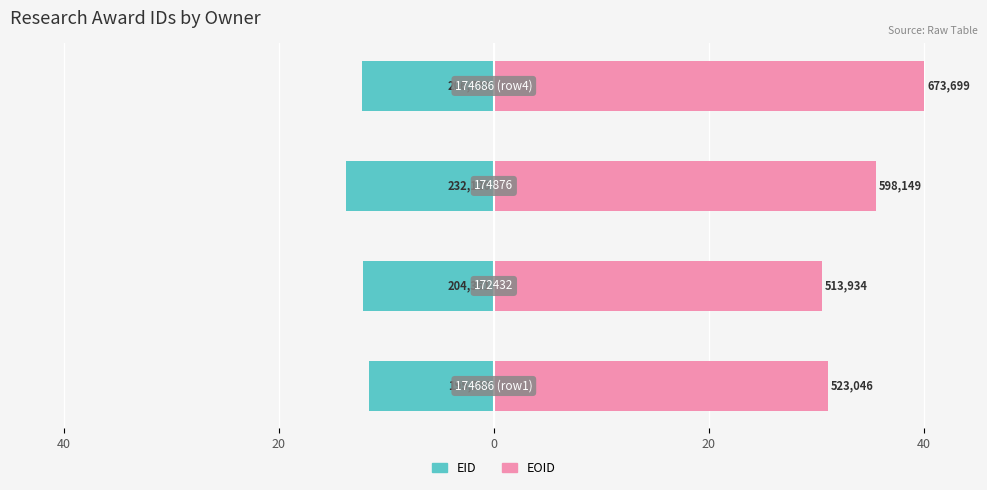

What is the approximate value of EOID at 0?

35.5